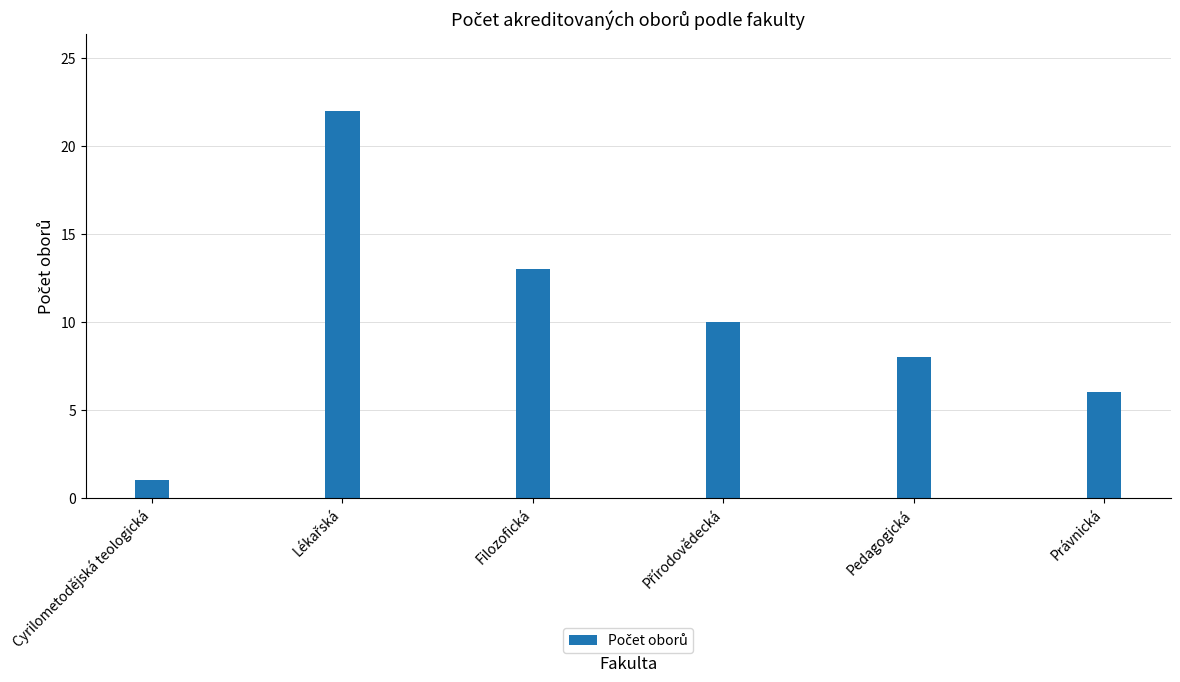

What is the difference between the maximum and second lowest values?

16